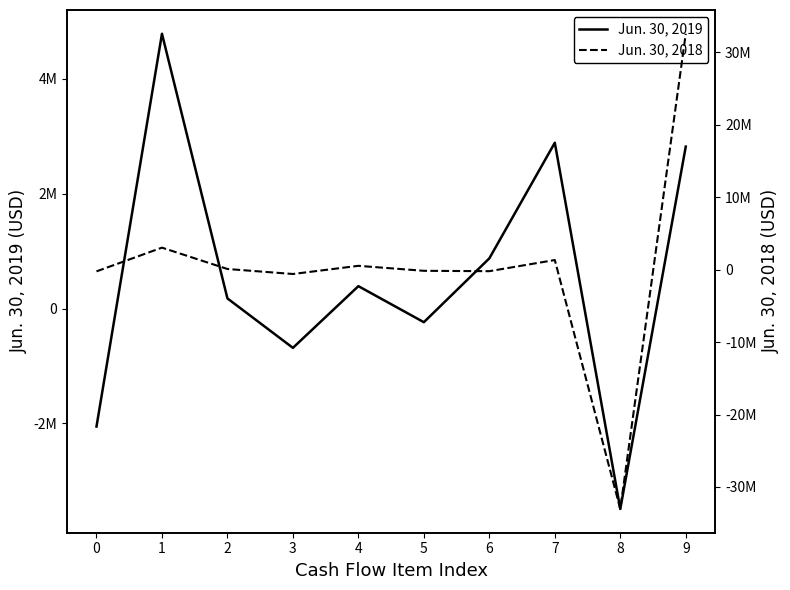

How many categories are shown in the chart?

10